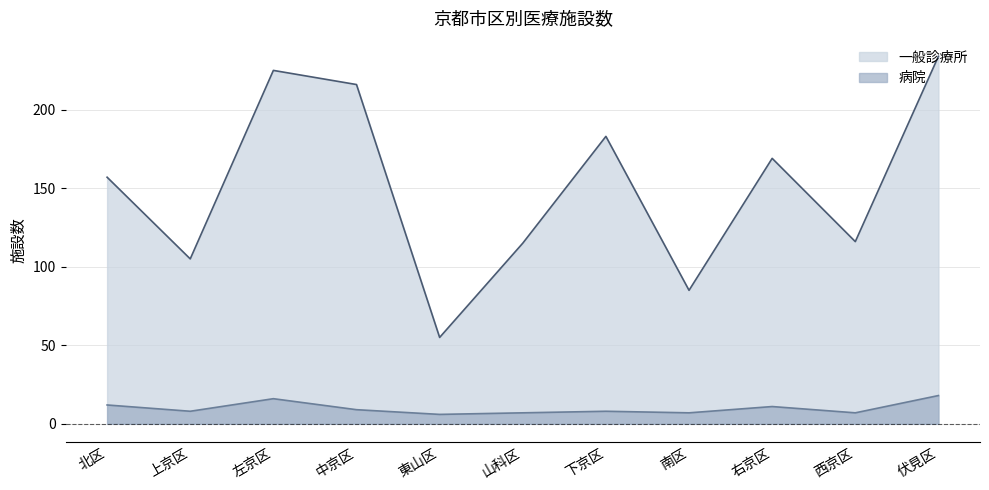

What is the sum of all 病院 values?

109